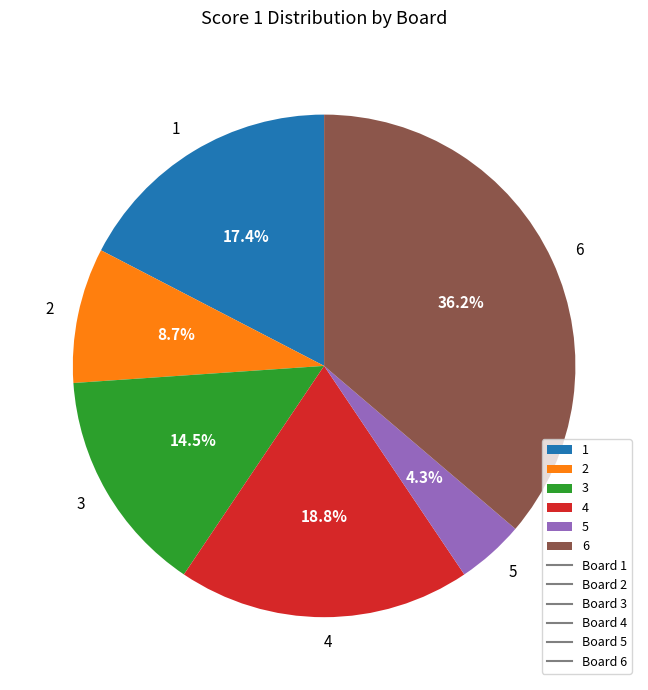

How many slices are in this pie chart?

6